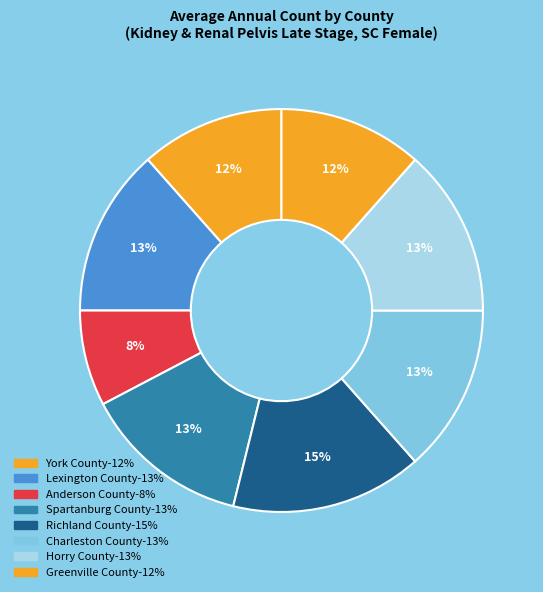

To the nearest percent, what portion does Greenville County represent?

12%